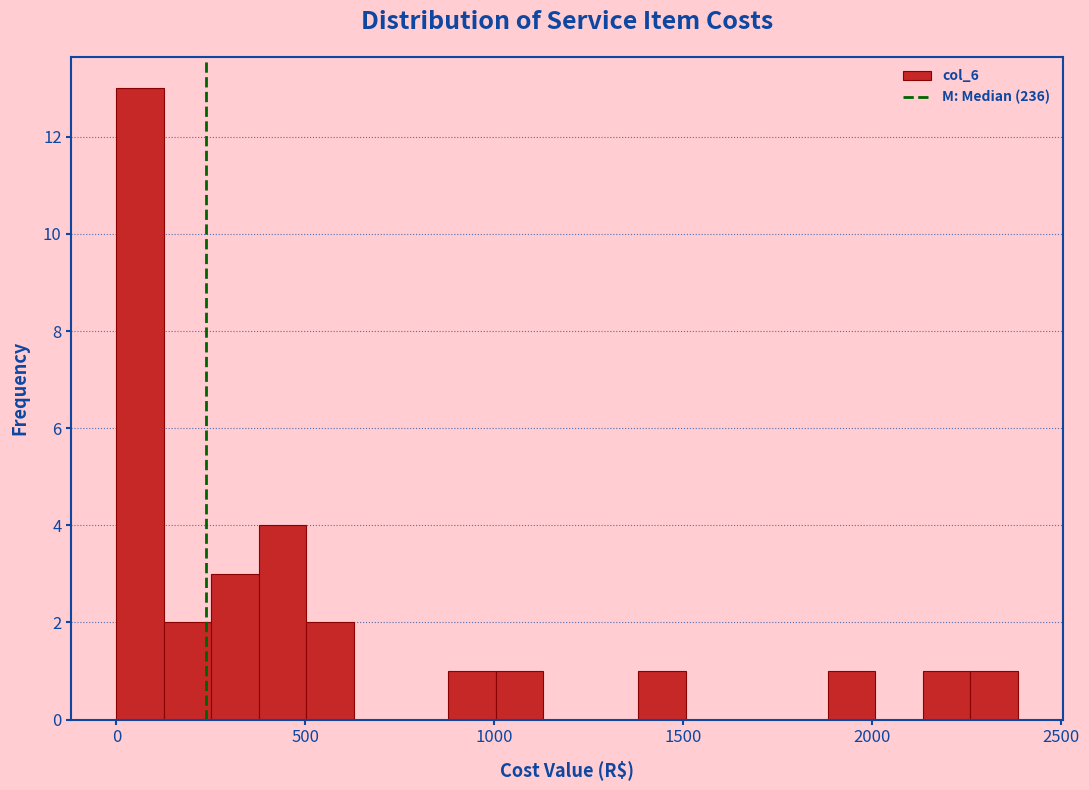

Around what value on the x-axis is the tallest bar? Give the approximate position of its centre, as read against the axis.

50